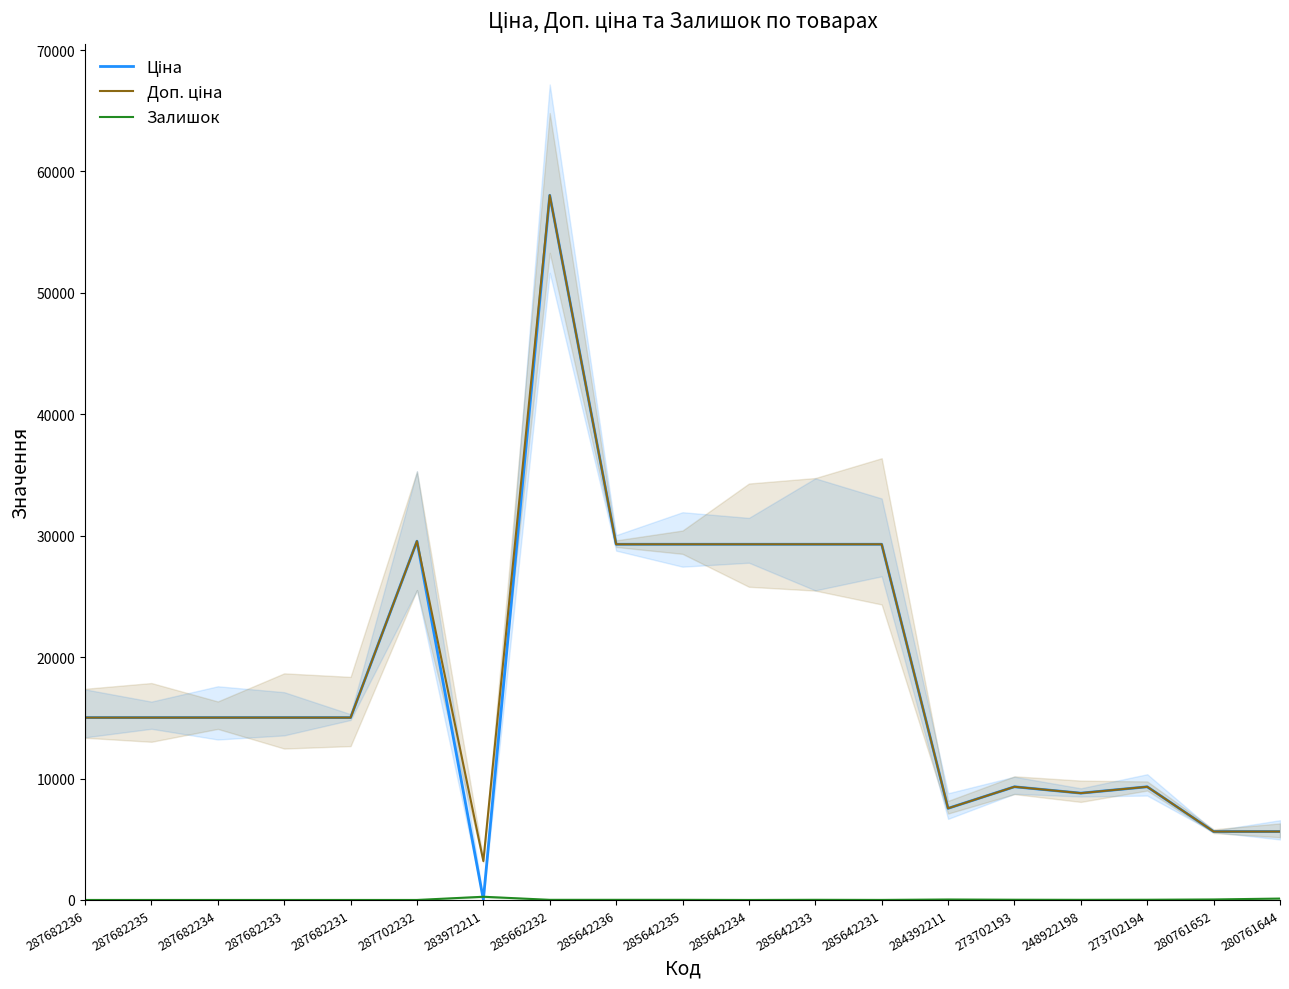

At how many categories does at least one series exceed 18161?

7